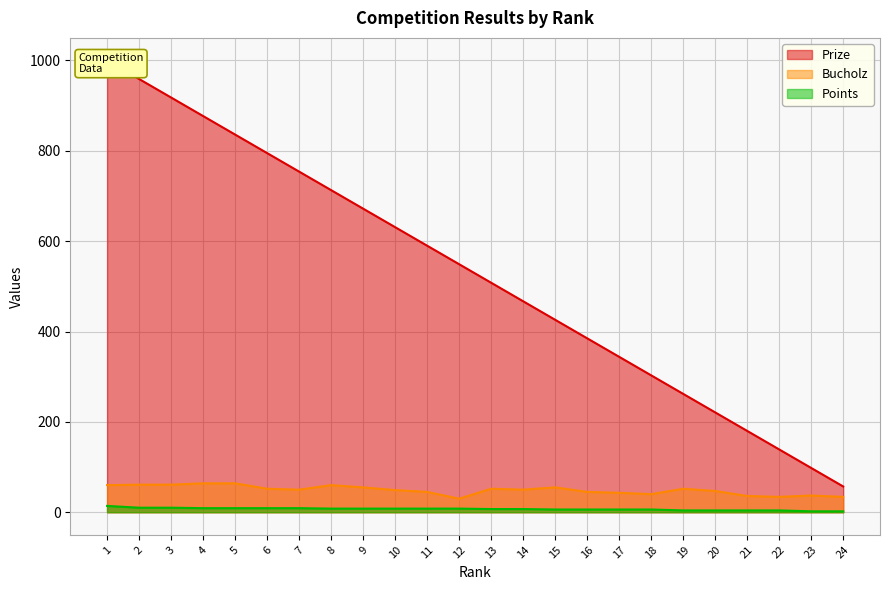

True or false: Prize has more than 0 interior local peaks.

False